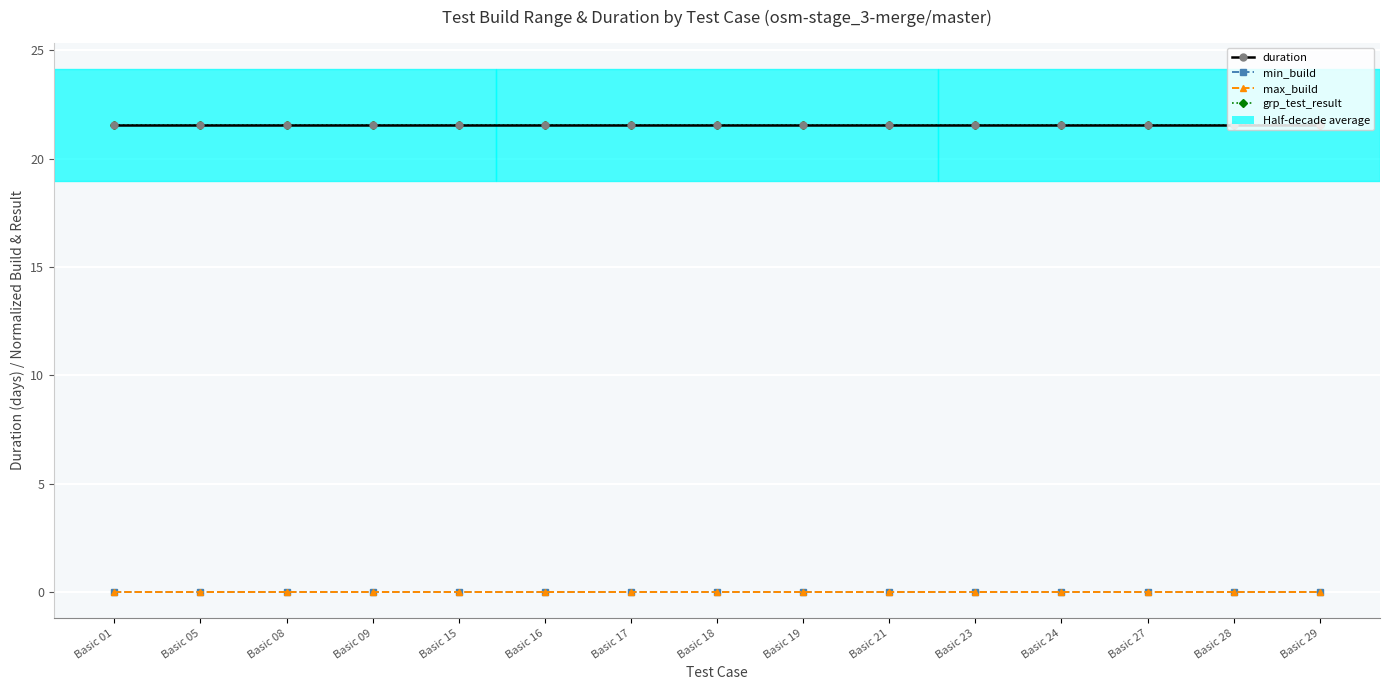

Rank the series by their maximum value, from highest to lowest.

duration, grp_test_result, min_build, max_build